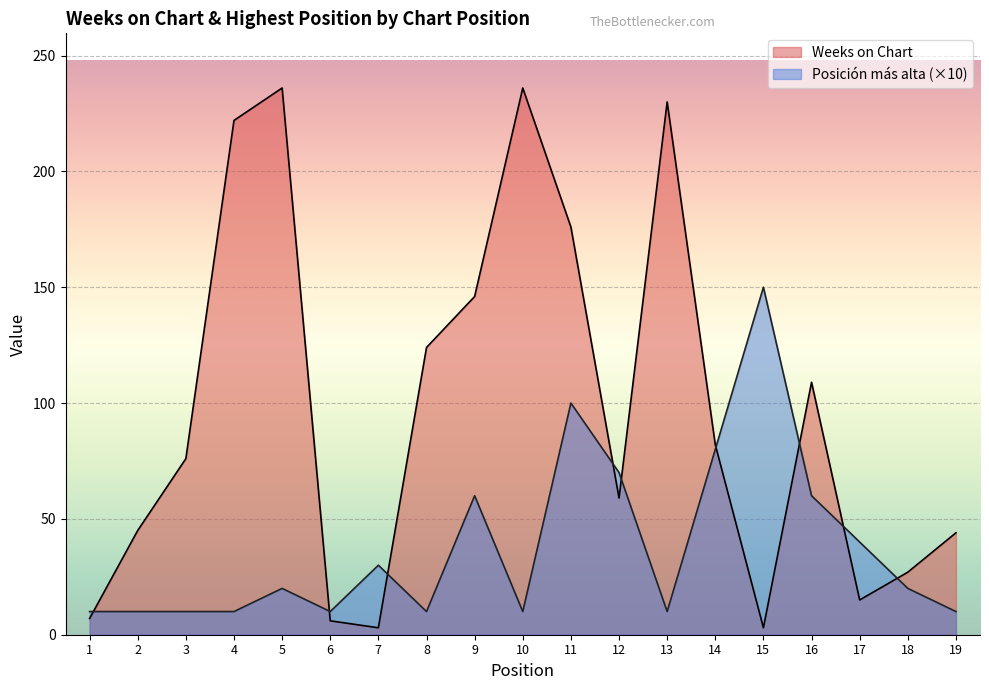

At how many categories does at least one series exceed 173?

5